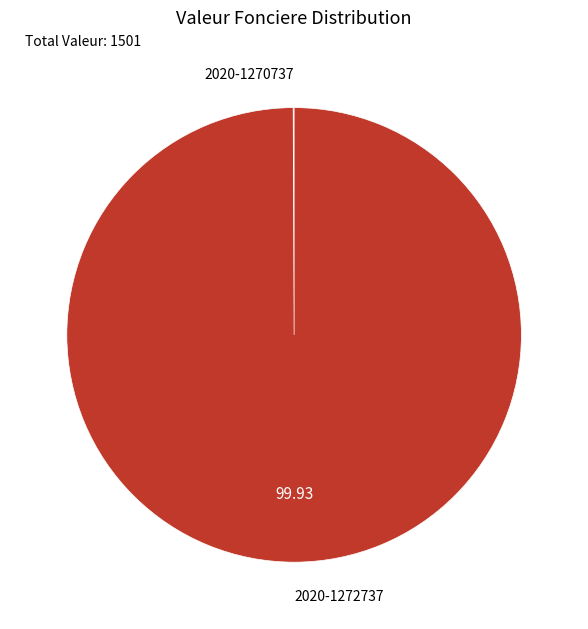

Is there any slice that represents more than half of the pie?

Yes